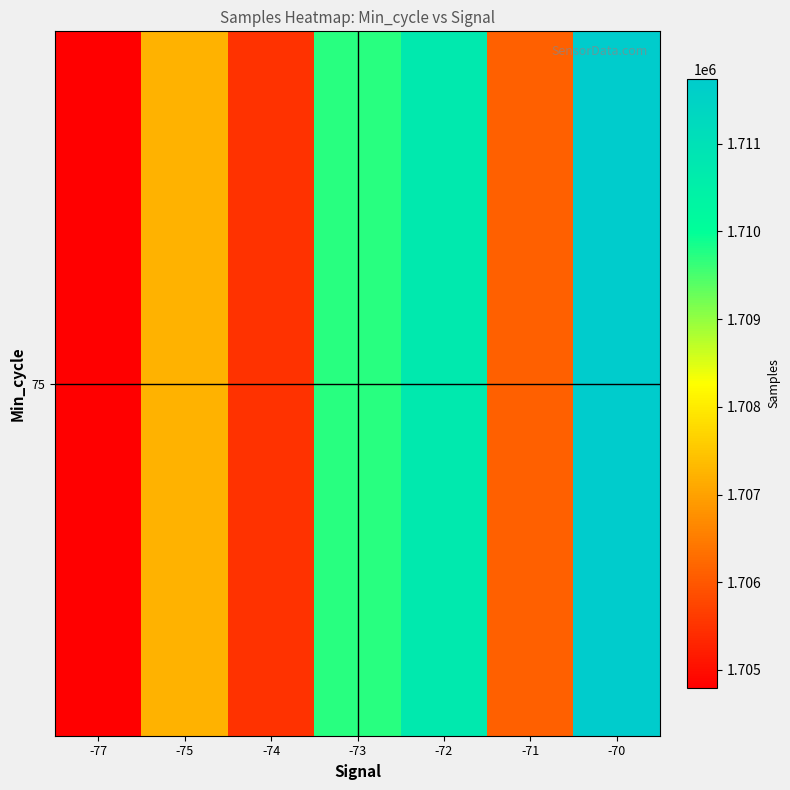

Where does the data first go above 1707219?

-73